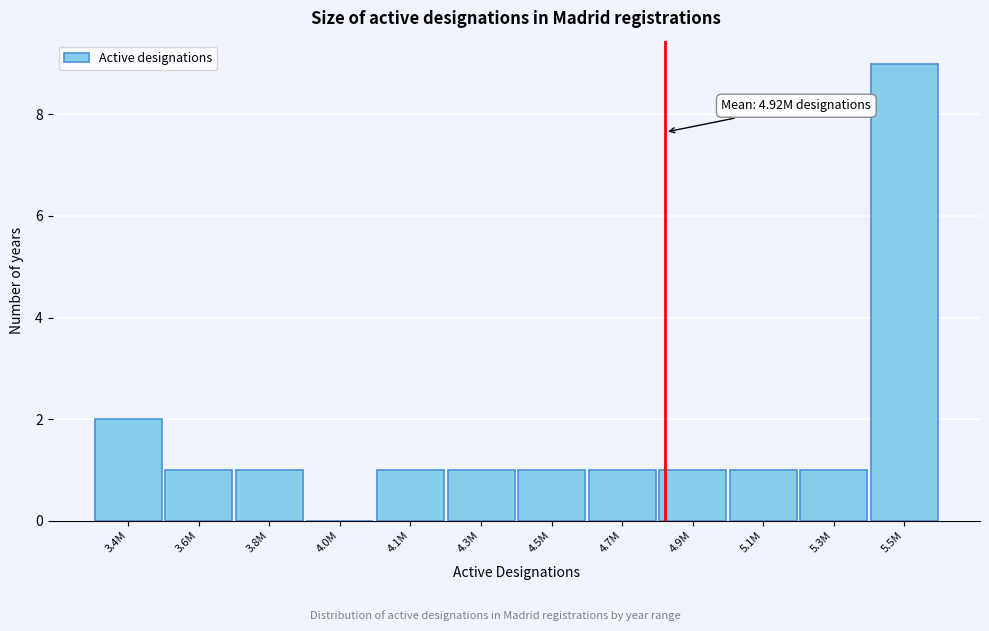

Reading right to left, transcribe all the data shown in this chart.

5.5M=9	5.3M=1	5.1M=1	4.9M=1	4.7M=1	4.5M=1	4.3M=1	4.1M=1	4.0M=0	3.8M=1	3.6M=1	3.4M=2